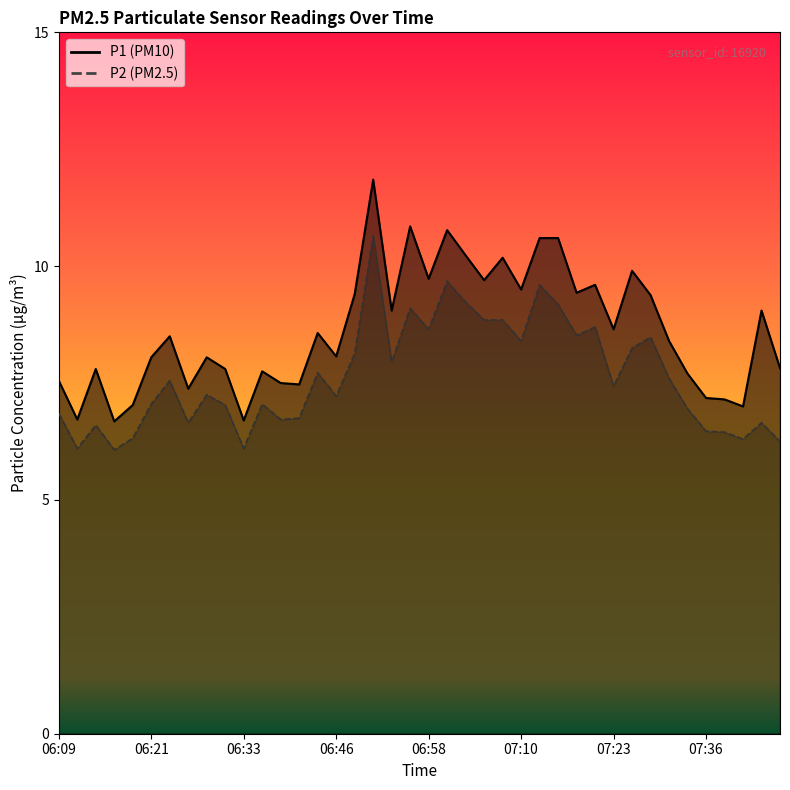

Which series has the largest total across all categories?

P1